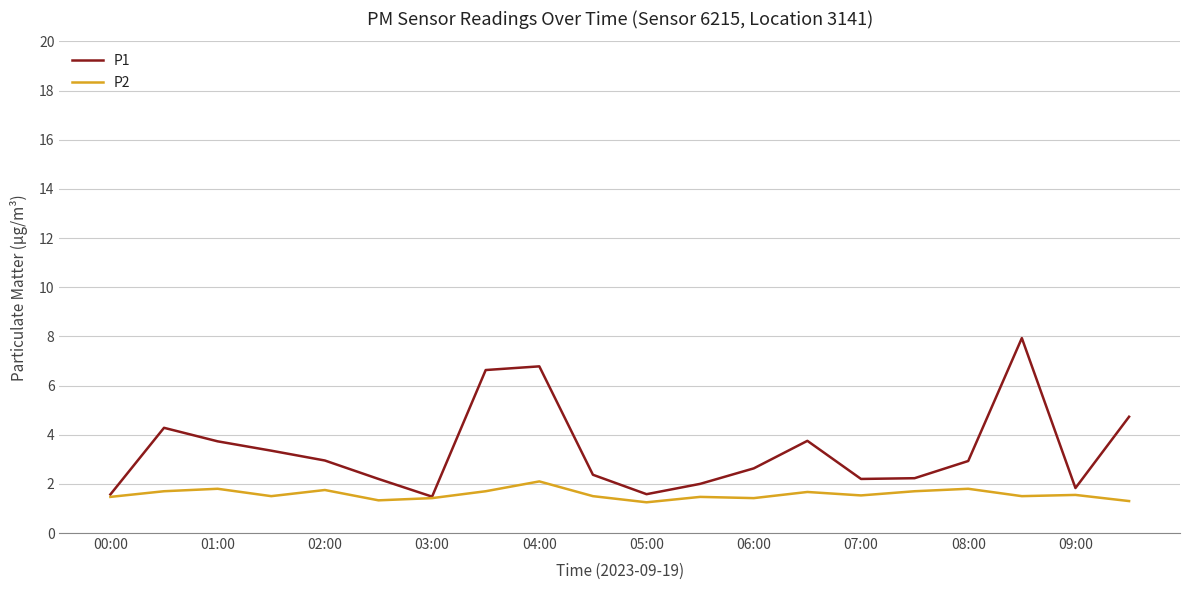

Which series has the widest spread of values?

P1